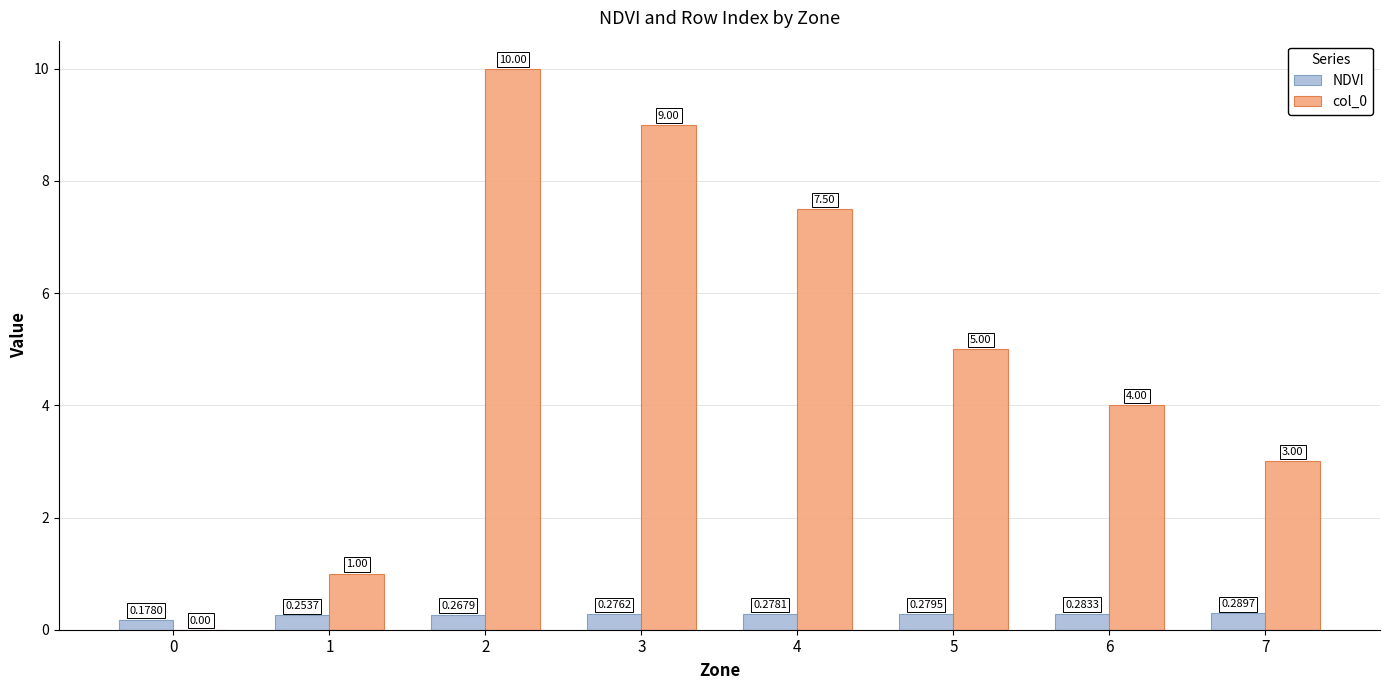

Where does the col_0 series first go above 5?

2